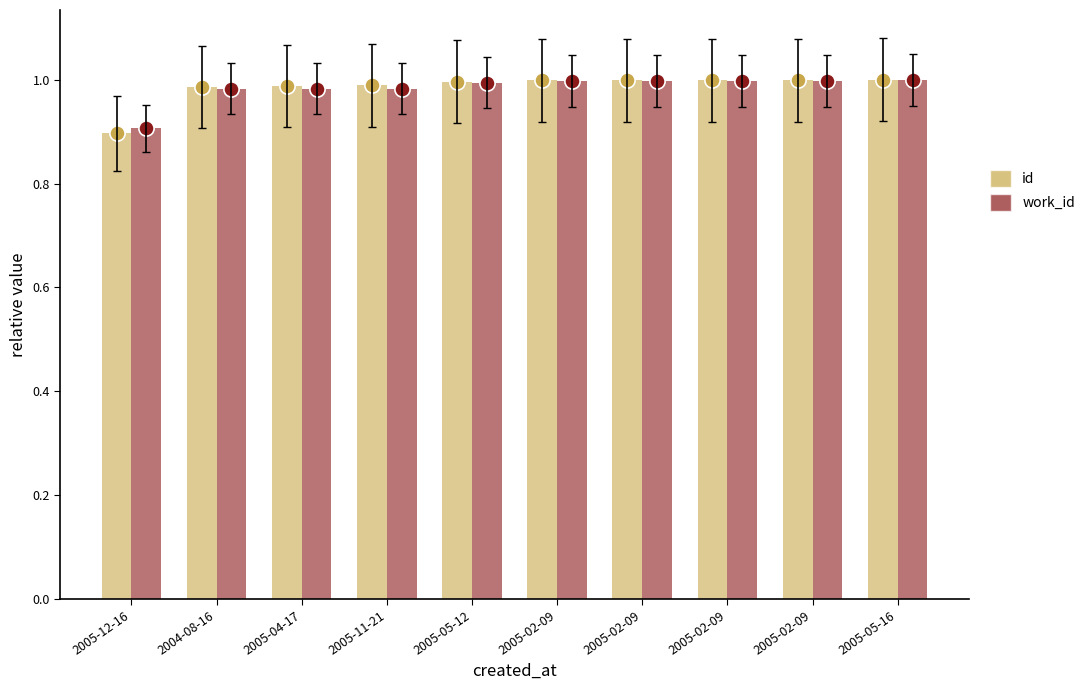

Which series has the largest total across all categories?

id